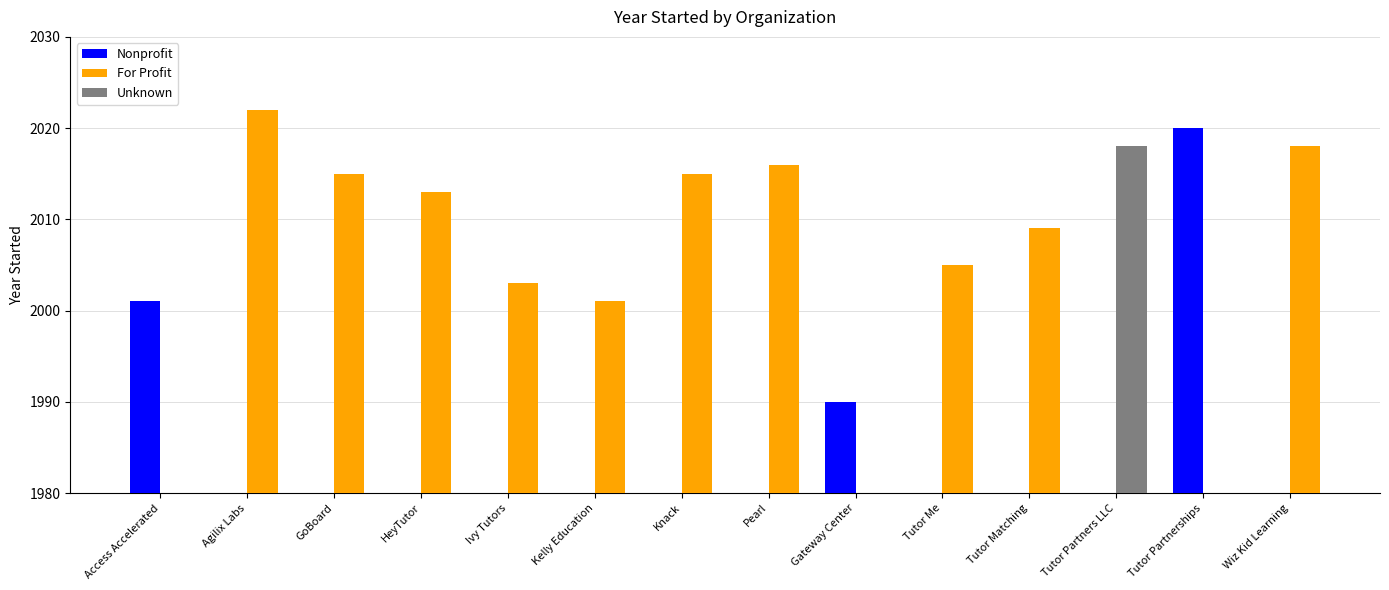

What is the highest value of the For Profit series?

2022